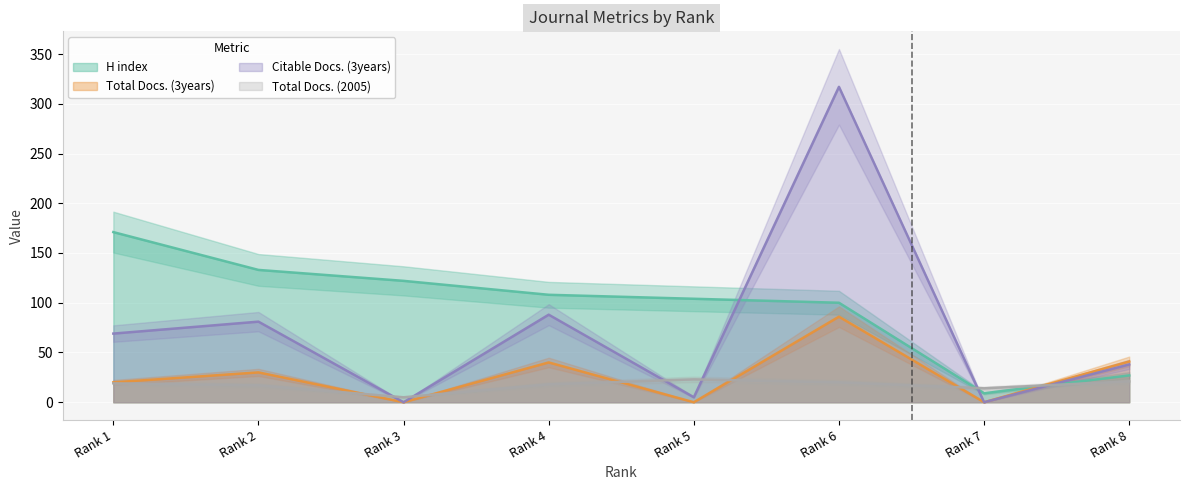

What are all the series names shown in the legend?

H index, Total Docs. (3years), Citable Docs. (3years), Total Docs. (2005)